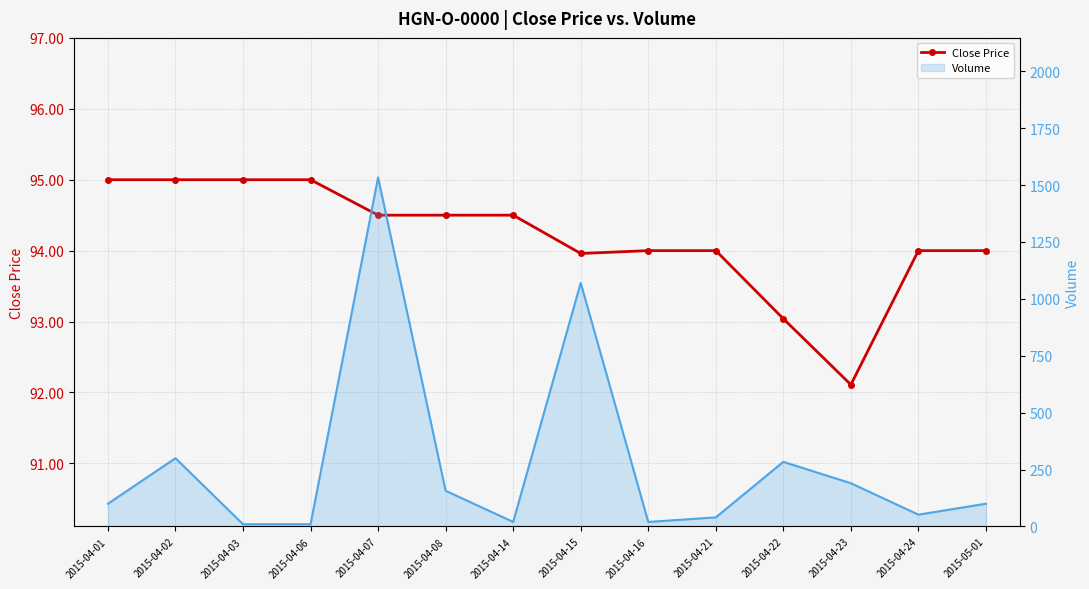

List the labels in order of value, smallest first.

2015-04-23, 2015-04-22, 2015-04-15, 2015-04-16, 2015-04-21, 2015-04-24, 2015-05-01, 2015-04-07, 2015-04-08, 2015-04-14, 2015-04-01, 2015-04-02, 2015-04-03, 2015-04-06